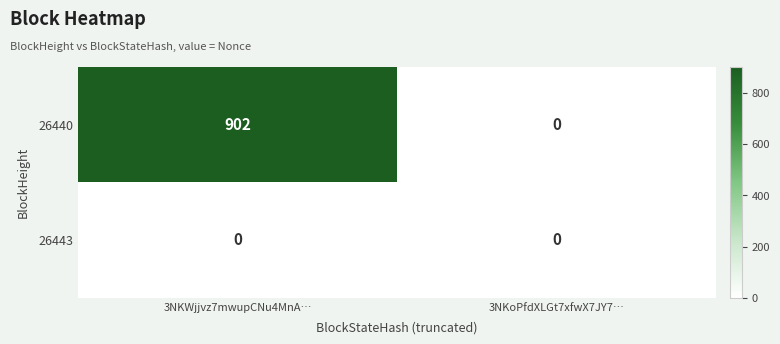

What is the sum of the 26440 values at 3NKoPfdXLGt7xfwX7JY7… and 3NKWjjvz7mwupCNu4MnA…?

902